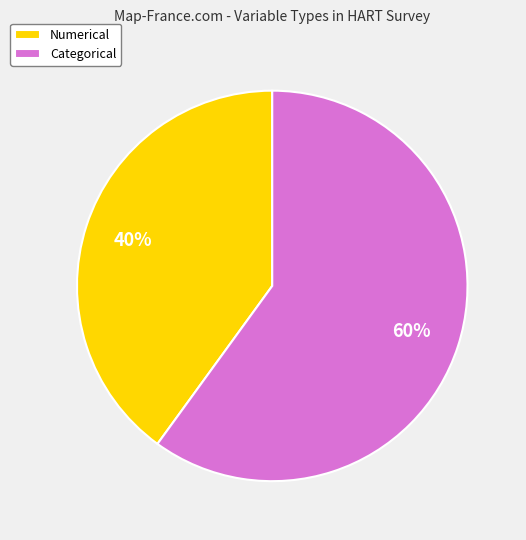

To the nearest percent, what is the average slice percentage?

50%